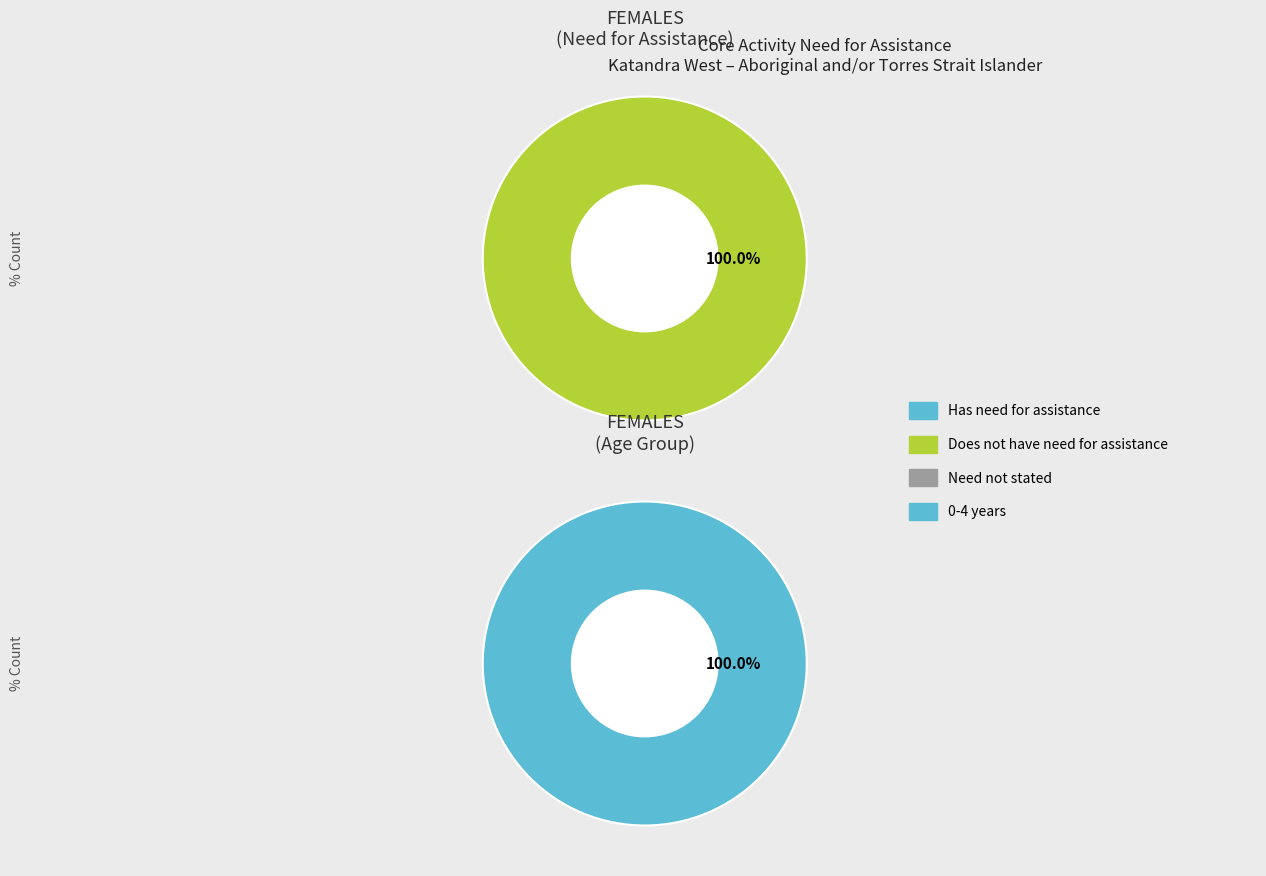

What is the smallest slice in the pie chart?

0-4 years